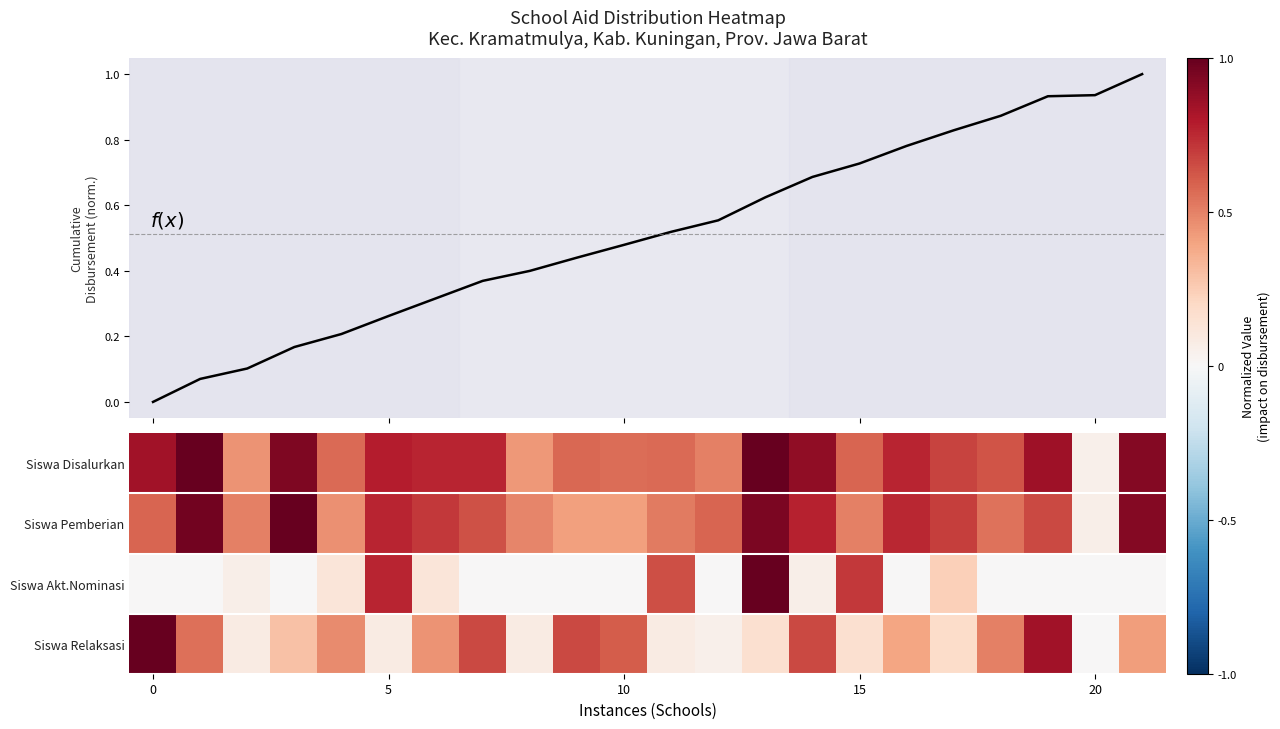

What is the difference between the second highest and minimum values in the f(x) series?

0.9